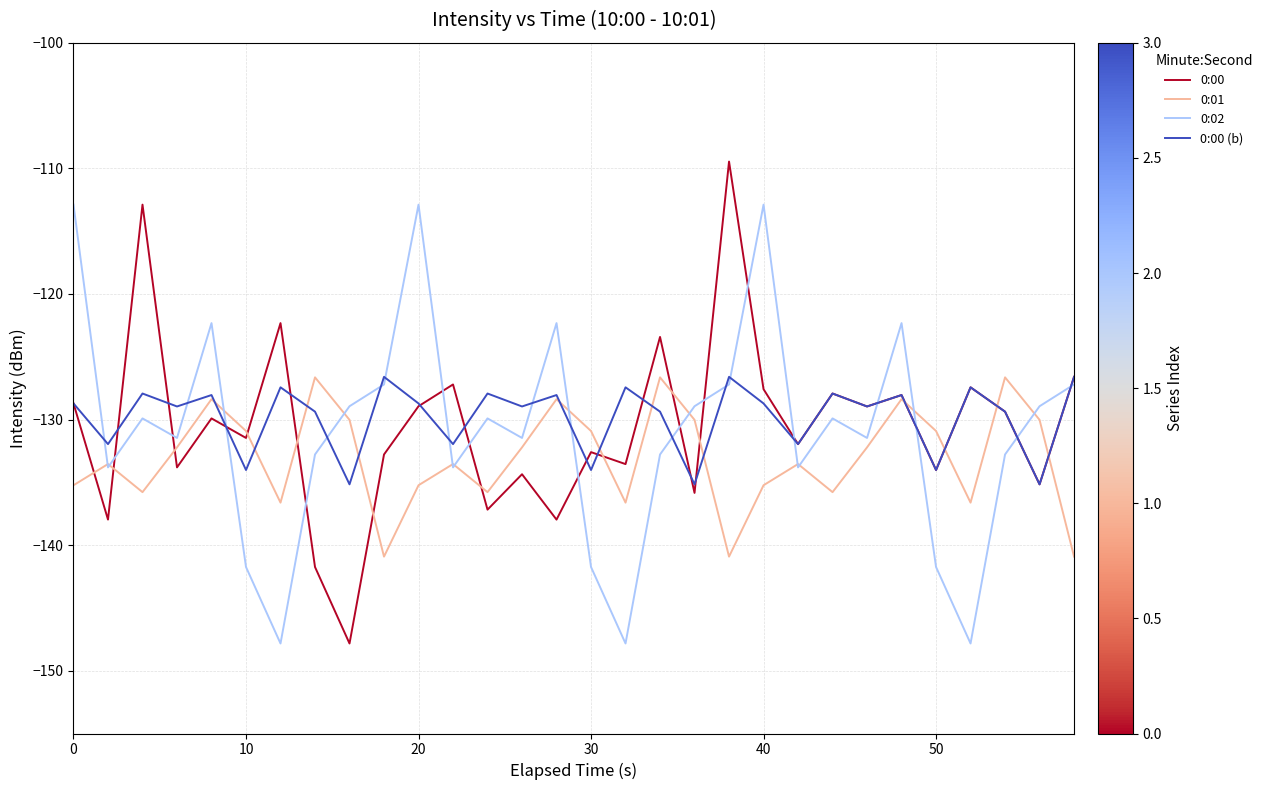

Count the number of data series in this chart.

4